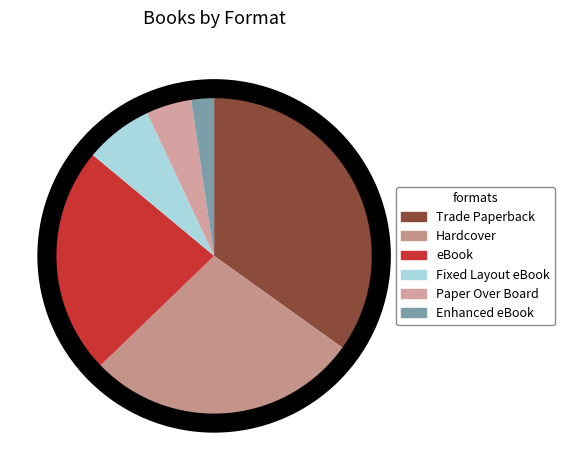

Which slice is the smallest?

Enhanced eBook